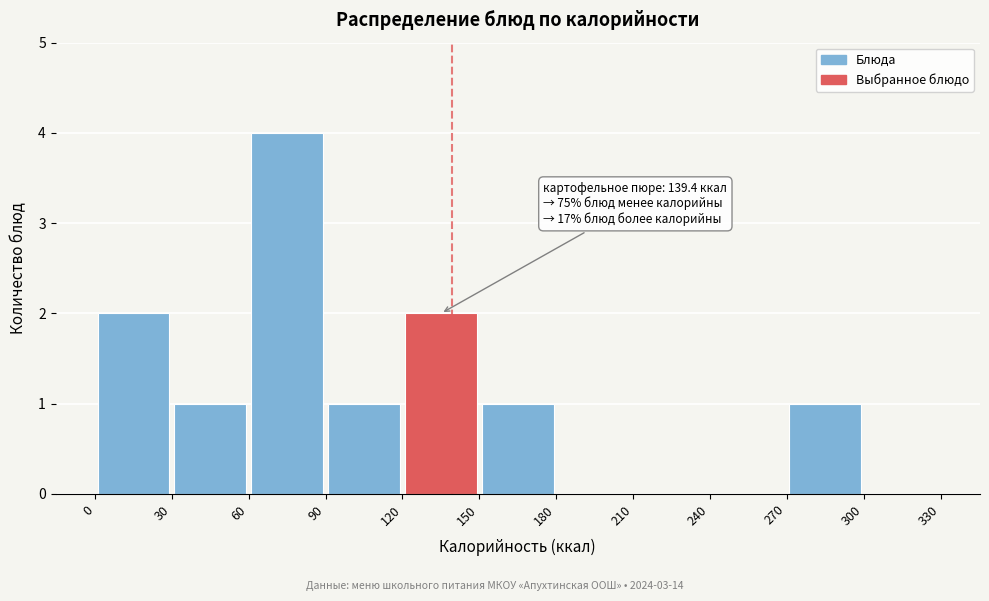

Which range on the x-axis has the tallest bar?

60 to 90